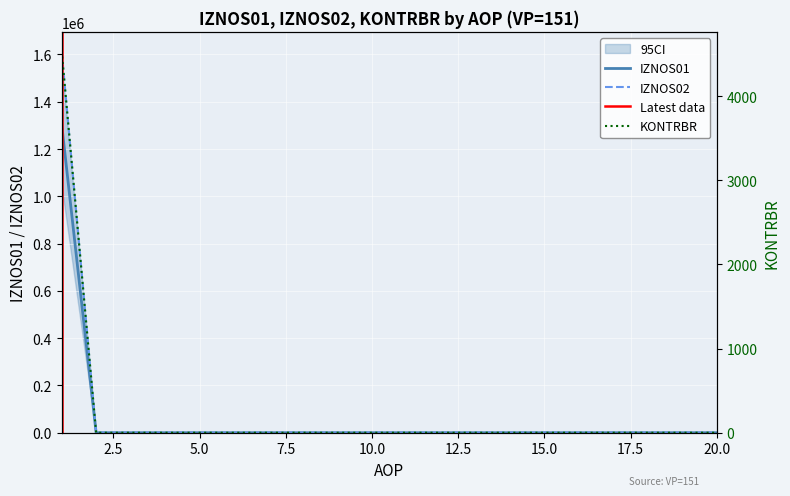

Count the number of data series in this chart.

3